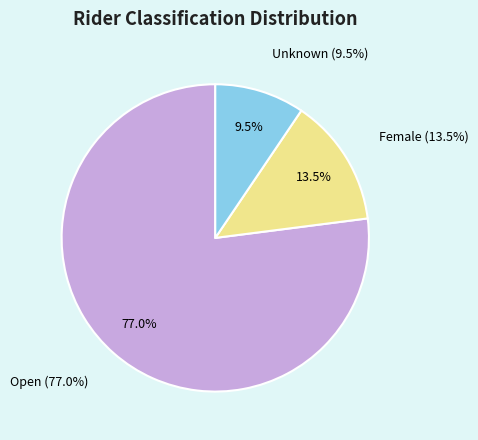

To the nearest percent, what percentage of the pie is Unknown?

9%